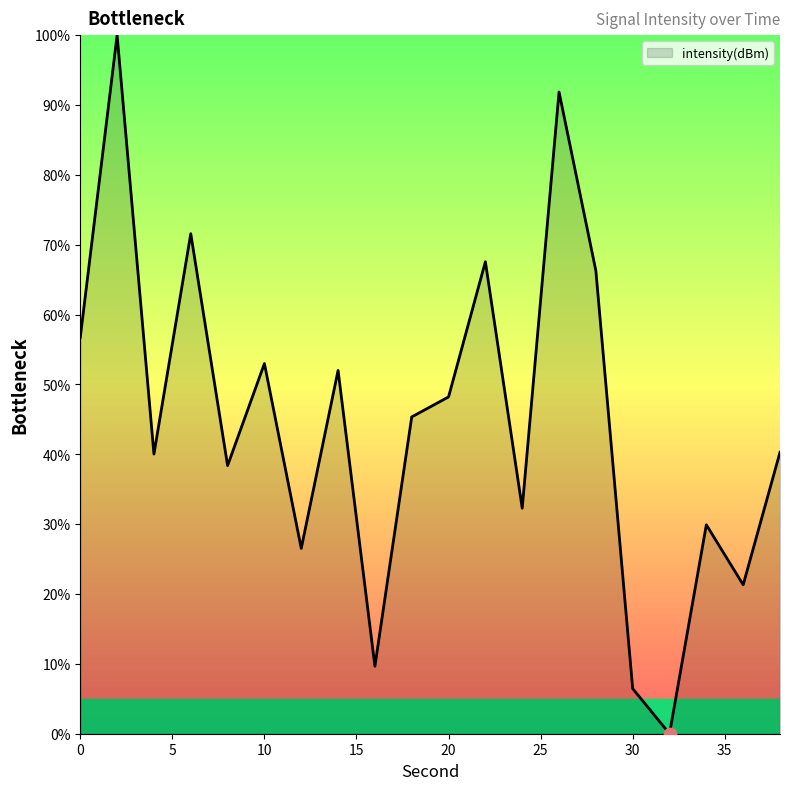

What is the difference between the maximum and minimum values?

100.0